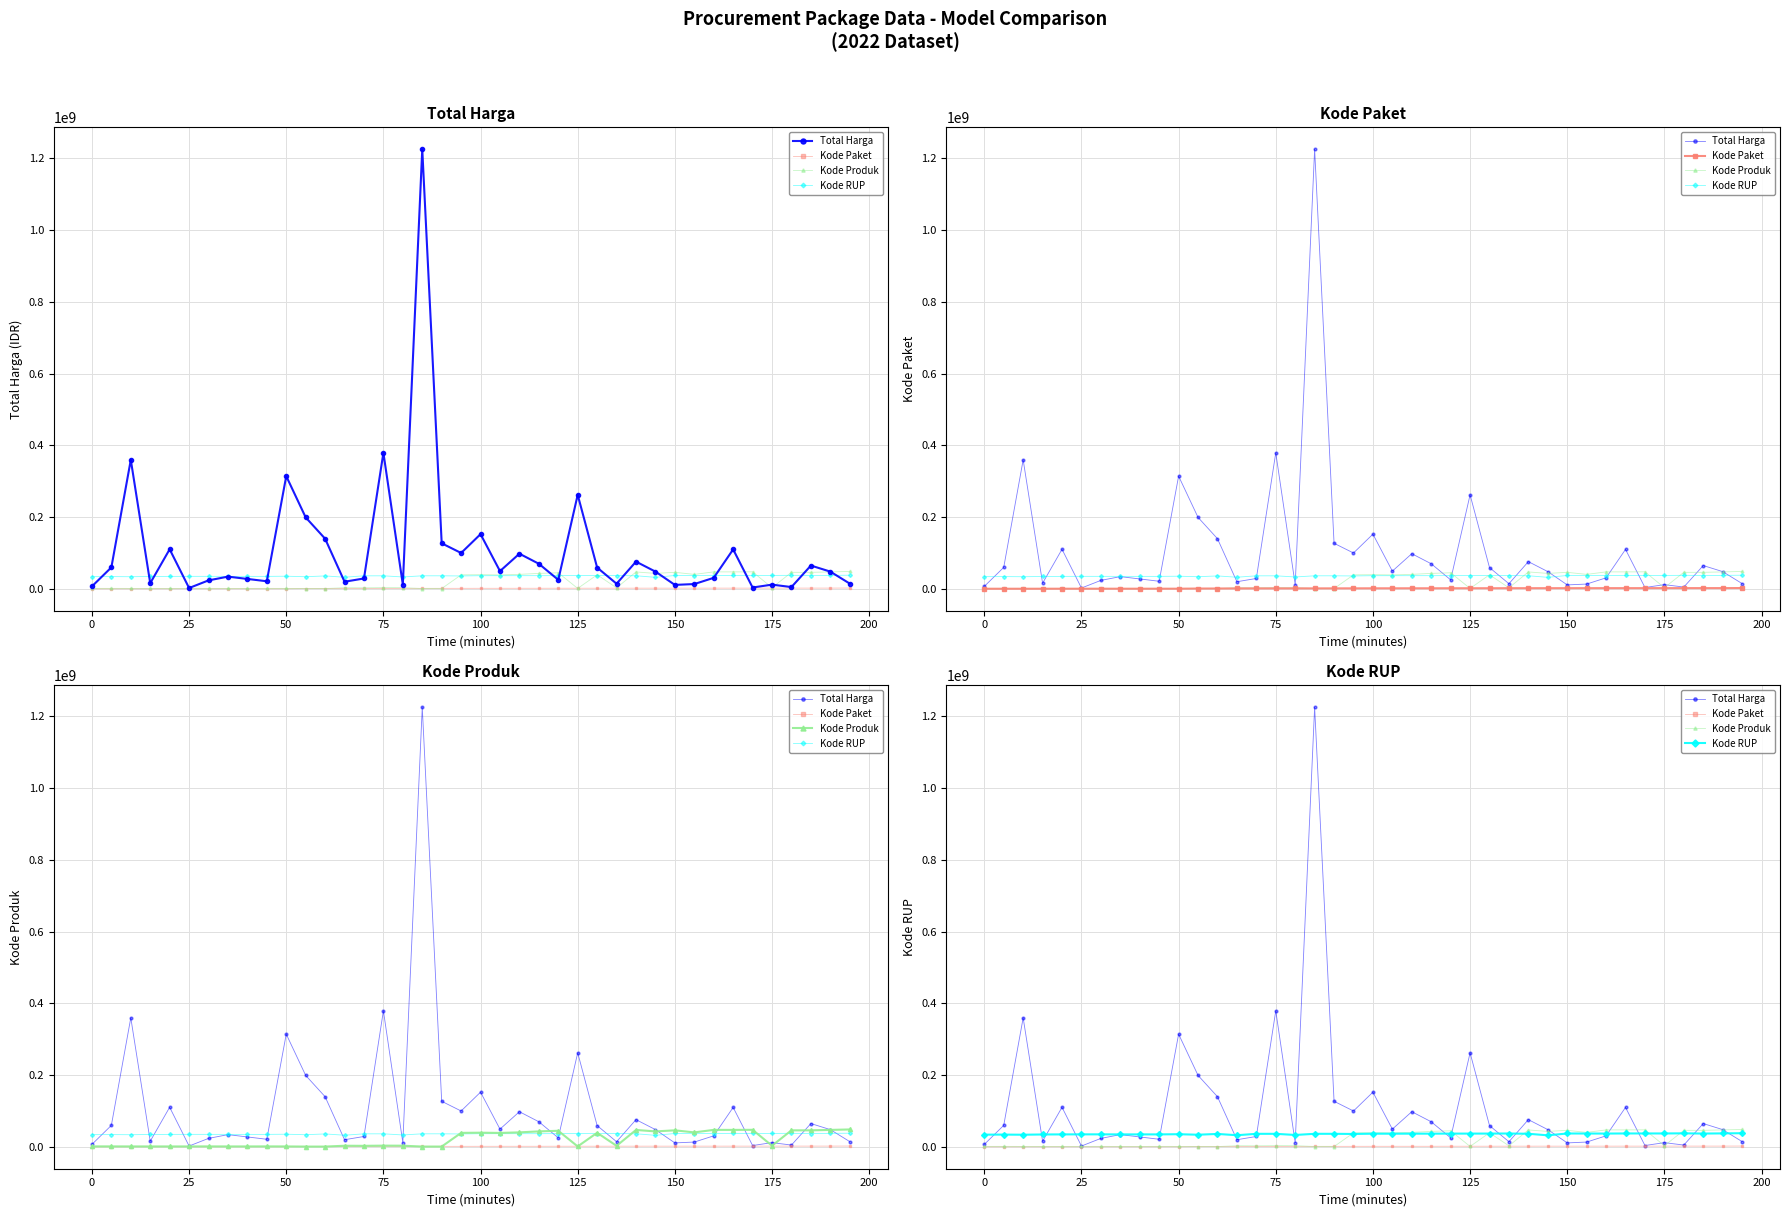

How many lines are shown in the chart?

4